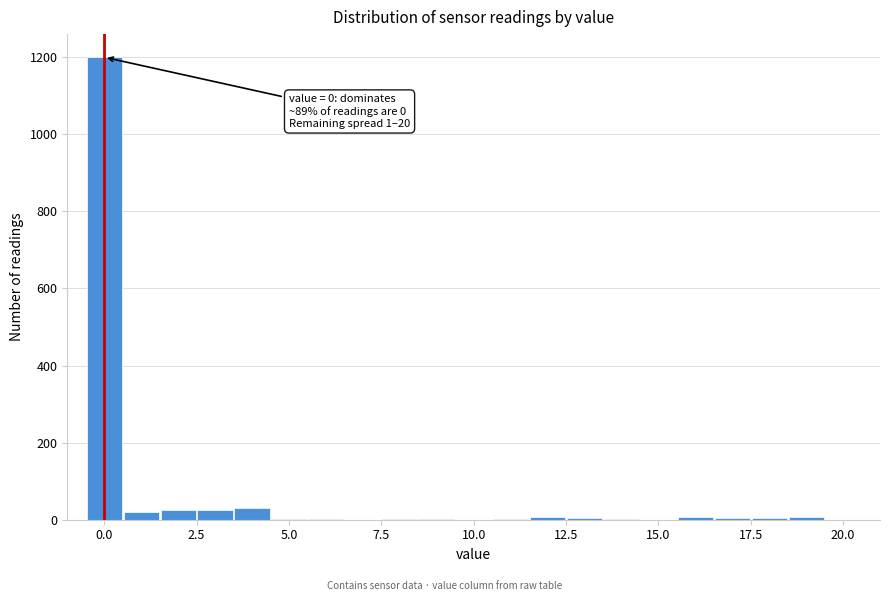

Around what value on the x-axis is the tallest bar? Give the approximate position of its centre, as read against the axis.

0.0